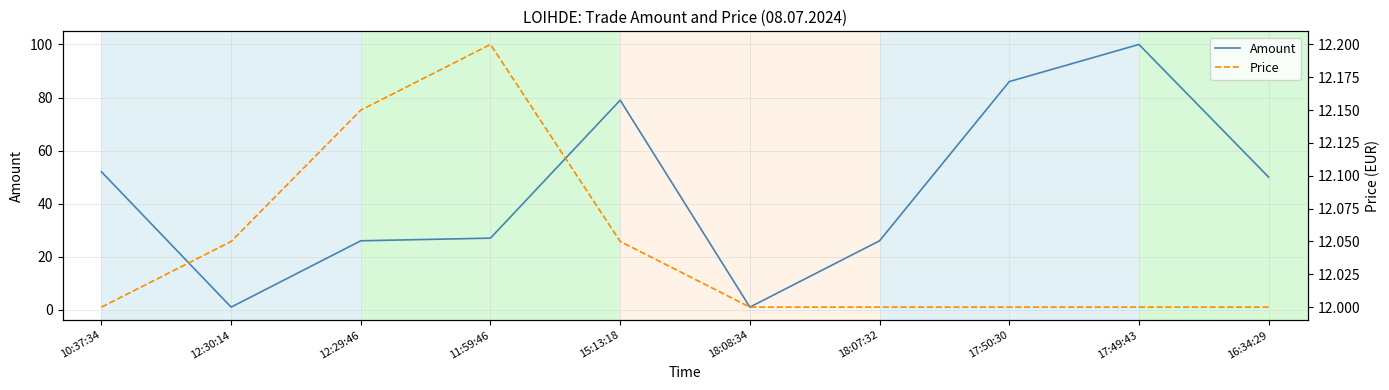

Reading left to right, what are all the values shown in this chart?

Amount: 52.0	1.0	26.0	27.0	79.0	1.0	26.0	86.0	100.0	50.0
Price: 12.0	12.1	12.2	12.2	12.1	12.0	12.0	12.0	12.0	12.0